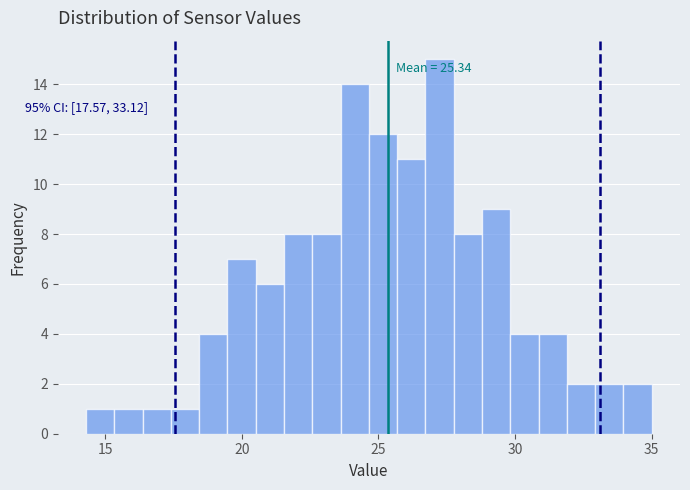

Read against the x-axis, roughly where is the centre of the tallest bar?

27.0